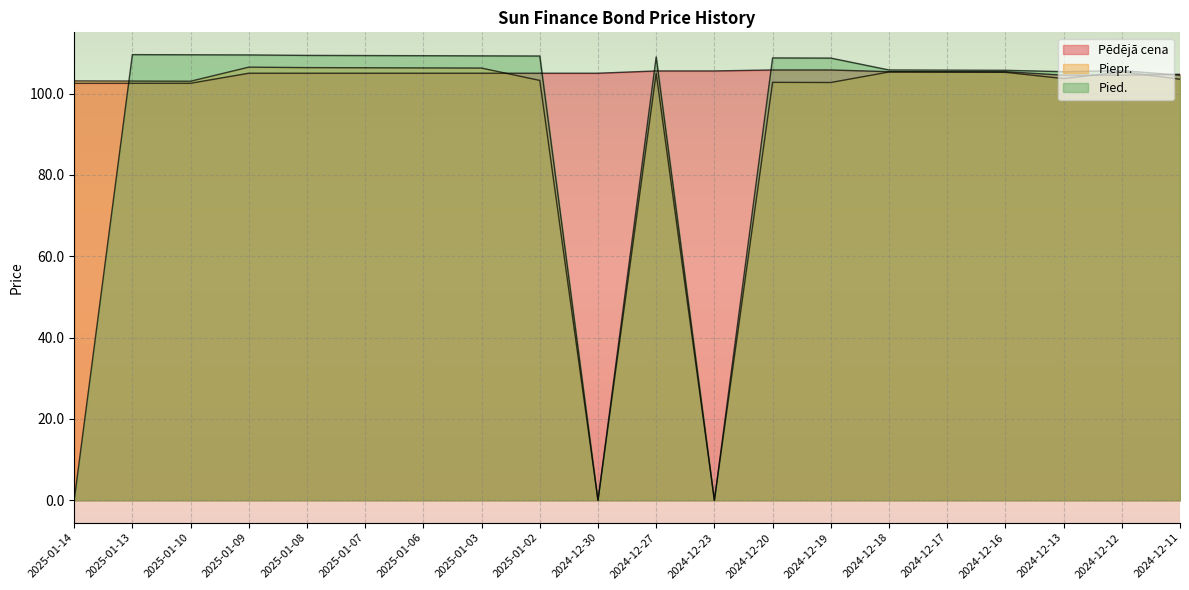

What are all the series names shown in the legend?

Pēdējā cena, Piepr., Pied.